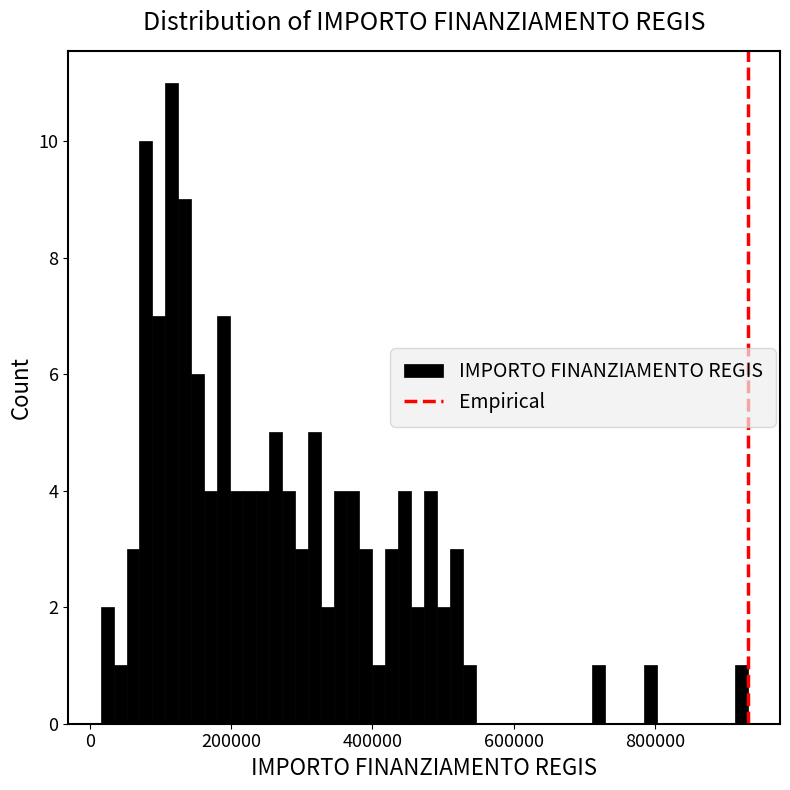

Around what value on the x-axis is the tallest bar? Give the approximate position of its centre, as read against the axis.

120000